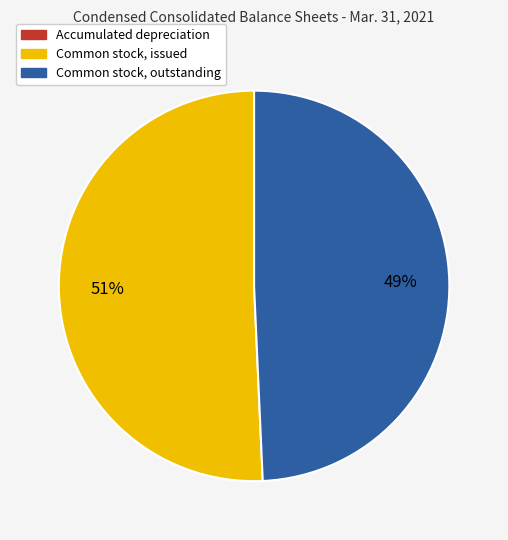

To the nearest percent, what is the difference between the largest and smallest slice percentages?

51%